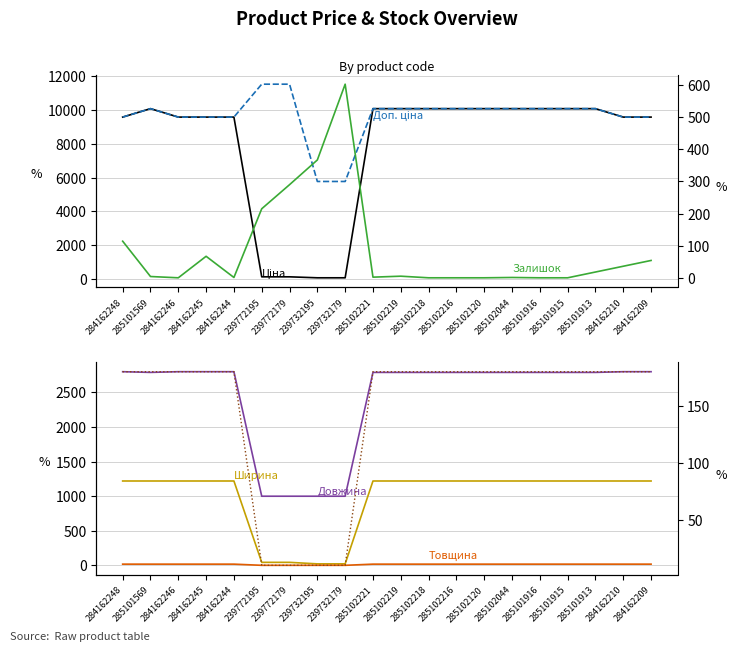

Which has a higher value, 285101913 or 284162209?

285101913